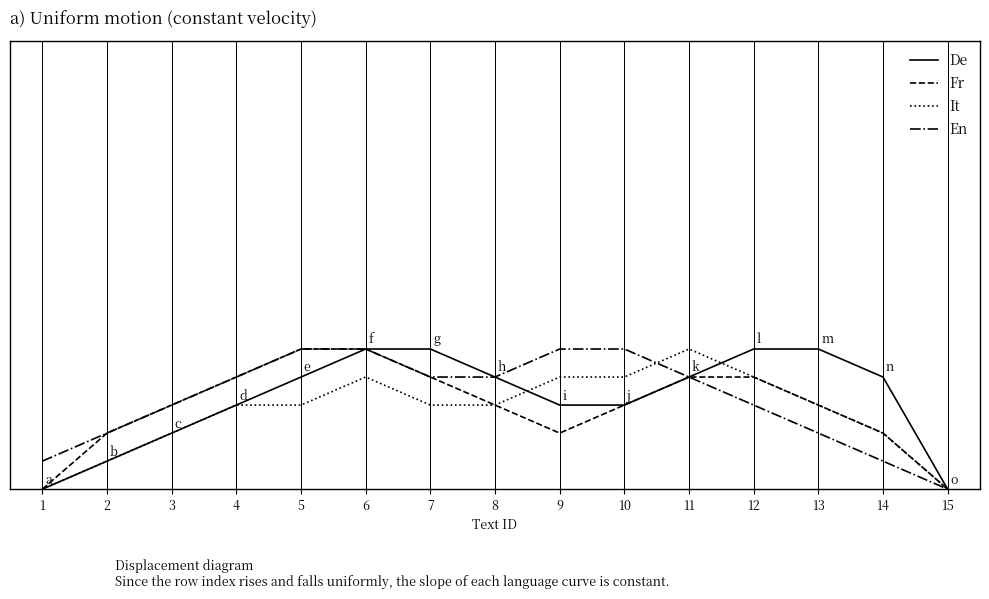

Is the value of It at 1 greater than the value of En at 10?

No